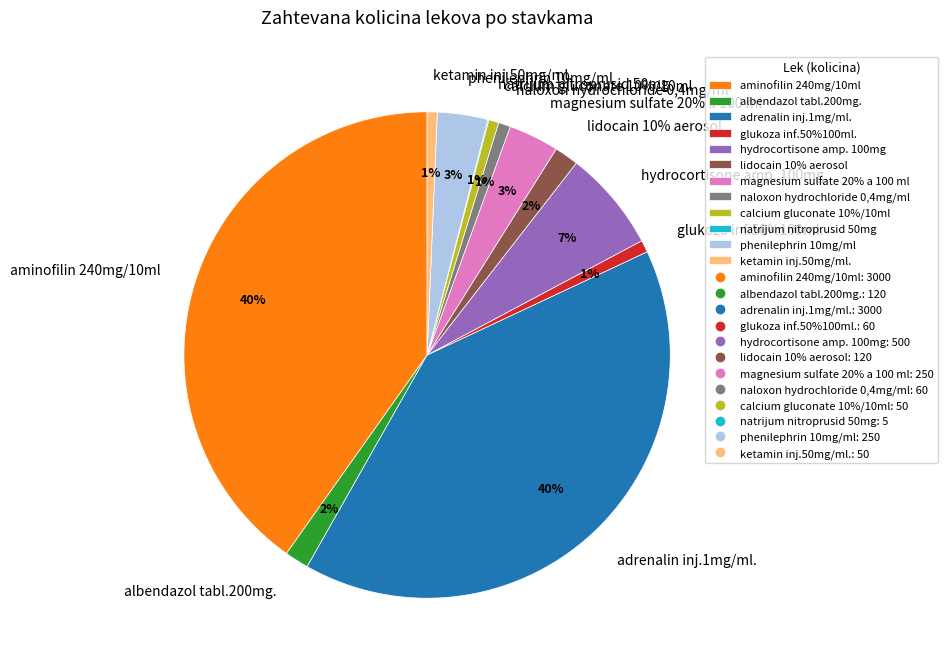

How much of the chart is everything except natrijum nitroprusid 50mg?

99.9%